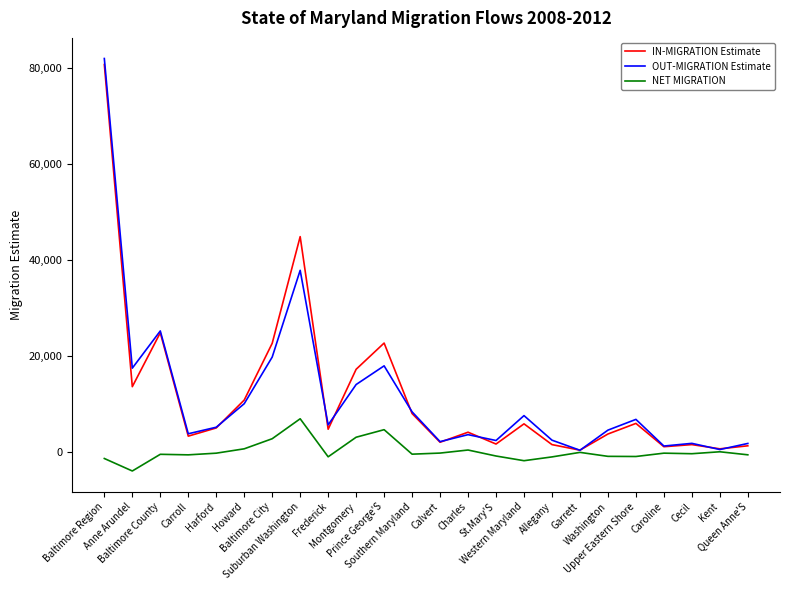

Which series has the largest range (max minus min)?

OUT-MIGRATION Estimate